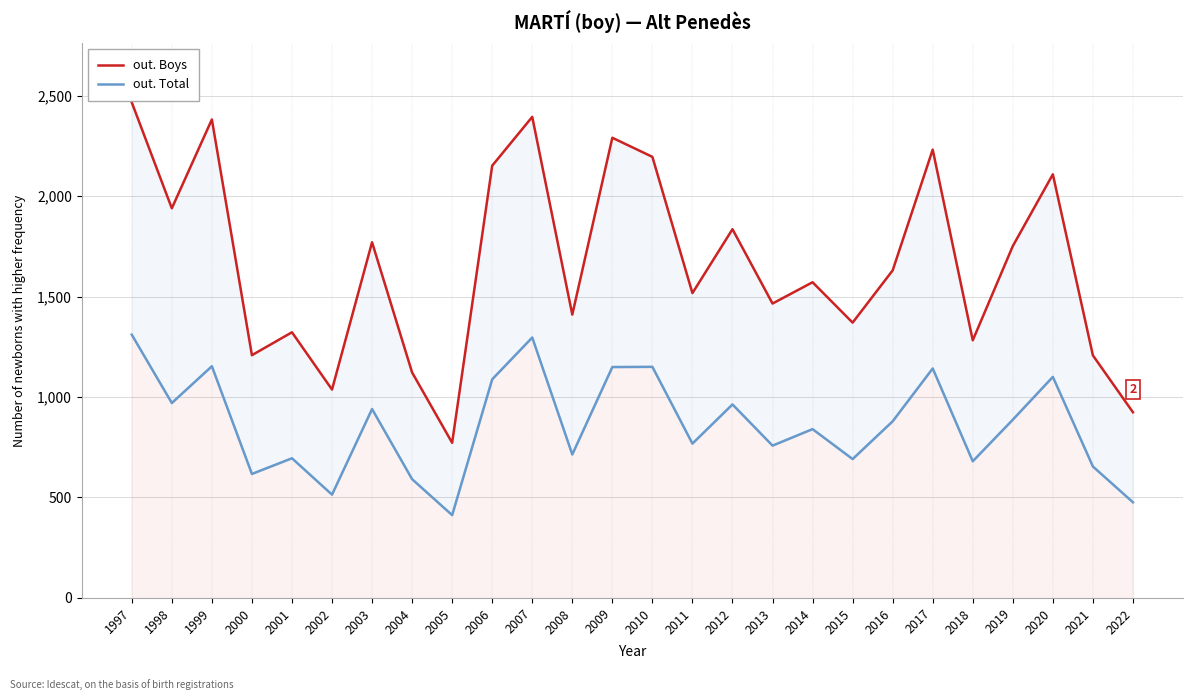

Which series has the widest spread of values?

out. Boys